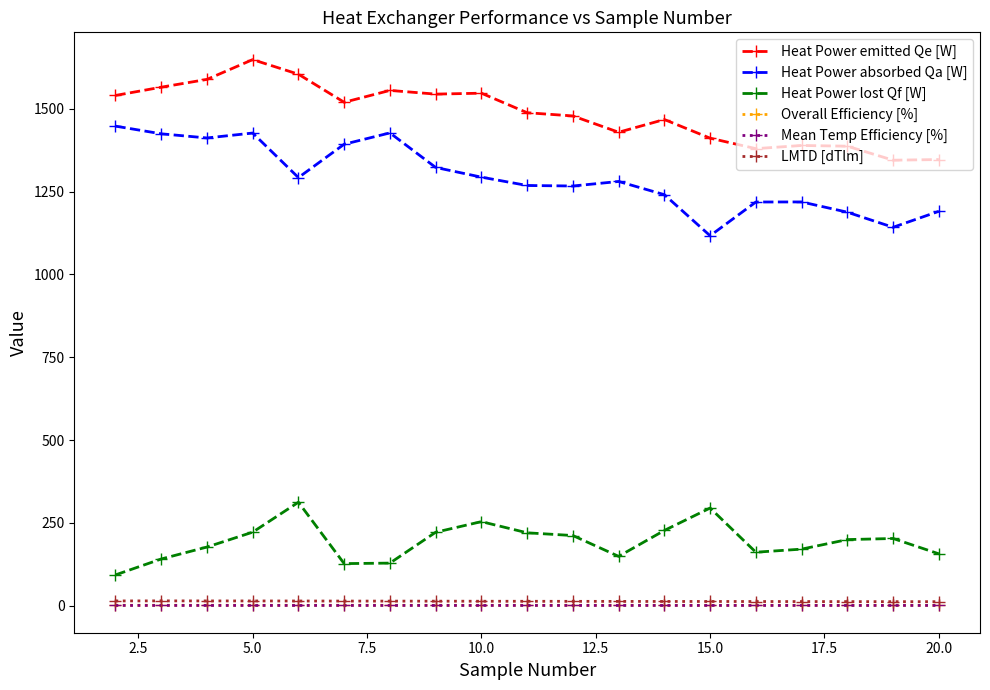

What is the maximum value for Heat Power absorbed Qa [W]?

1448.1